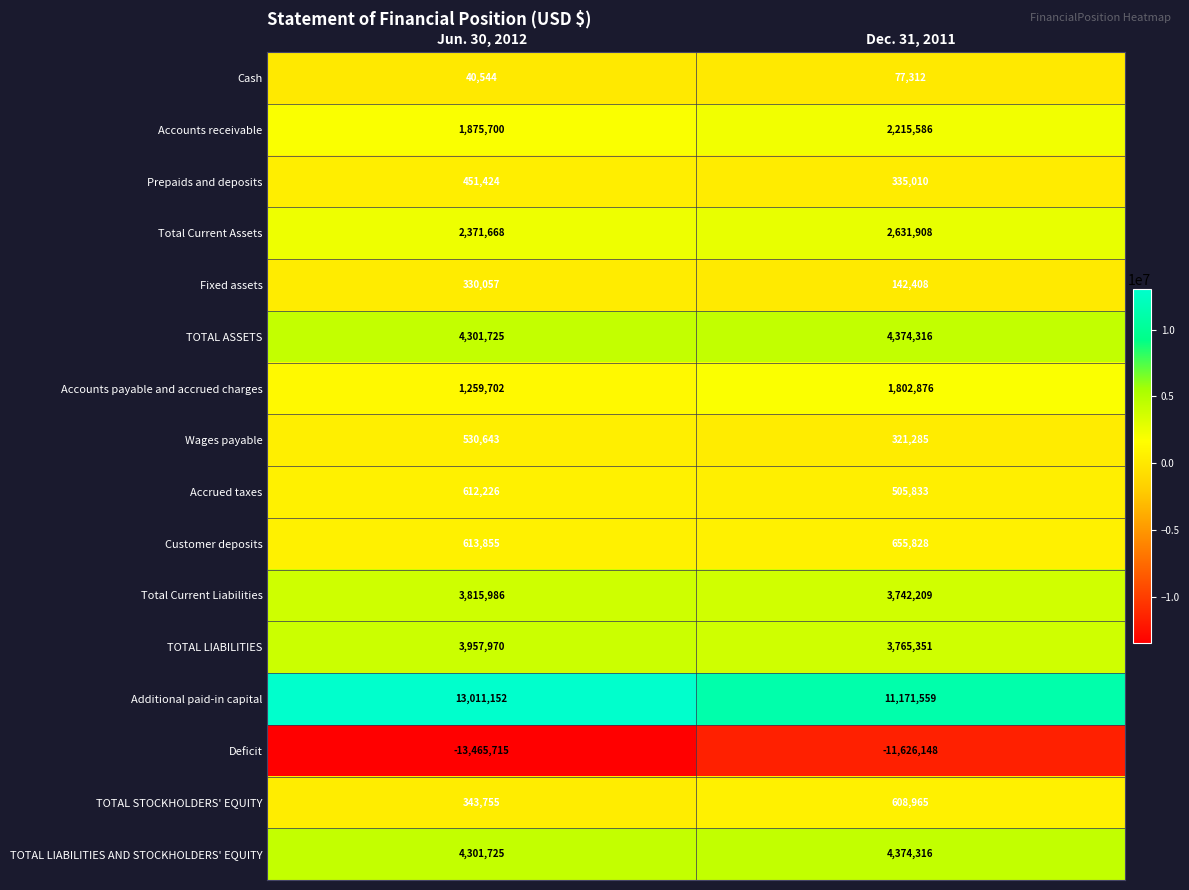

What is the spread (max minus min) of values at Jun. 30, 2012?

26476867